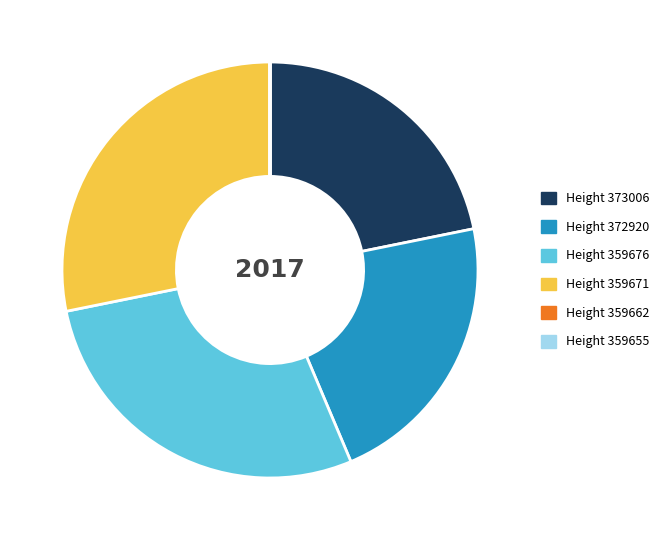

The Height 372920 slice represents 8% of the pie. True or false?

False